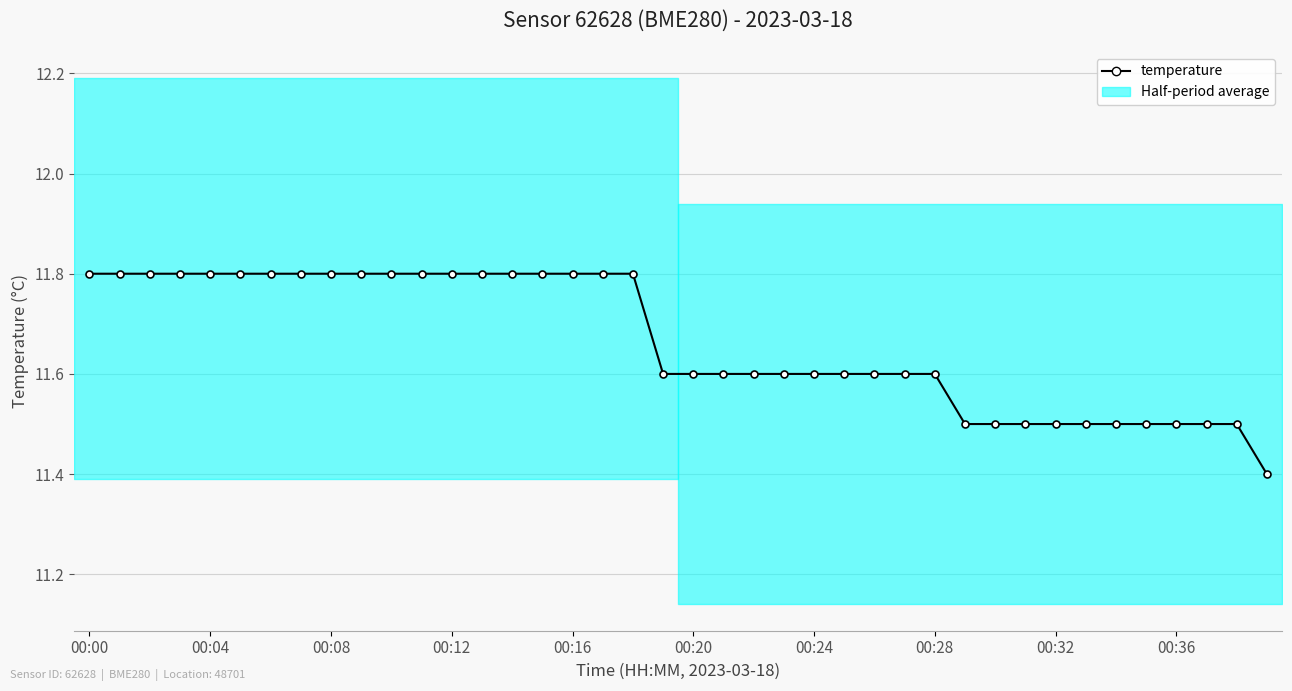

What is the greatest value displayed?

11.8